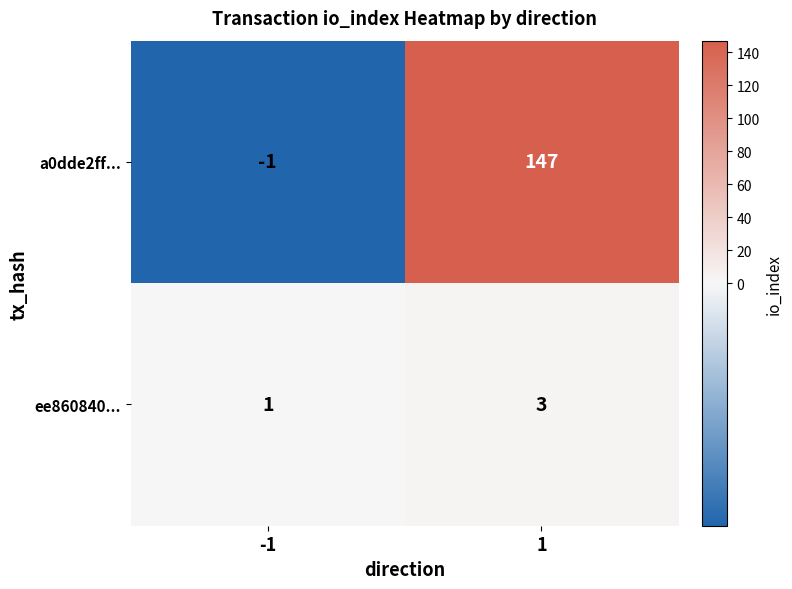

What is the sum of all a0dde2ff... values?

146